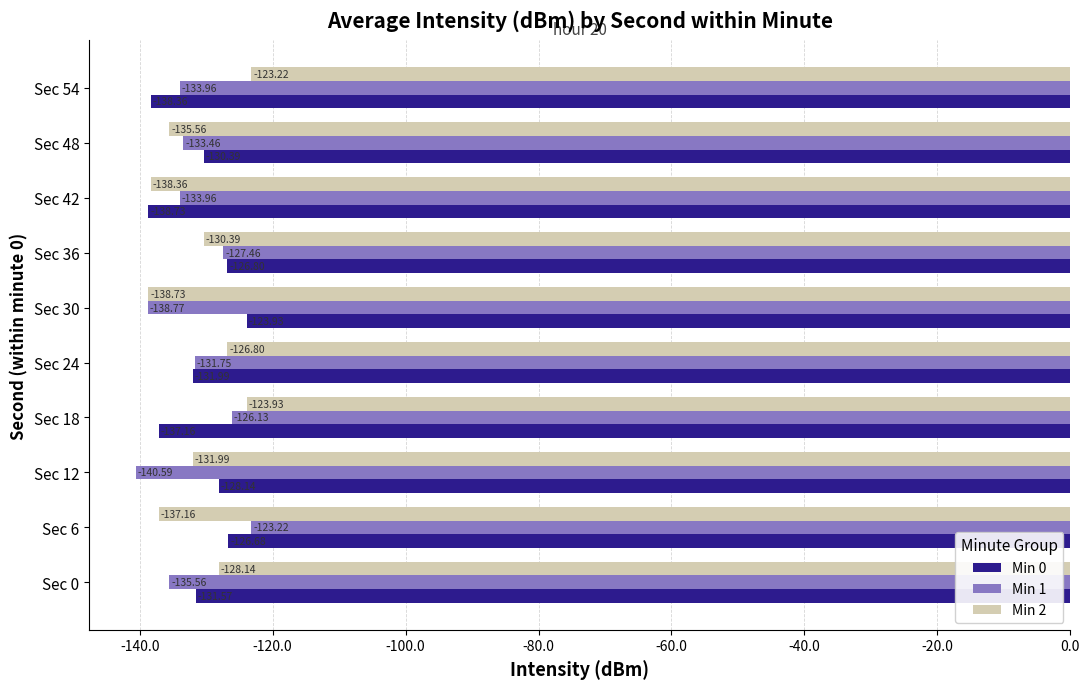

What is the difference between the highest and lowest values at Sec 24?

5.2